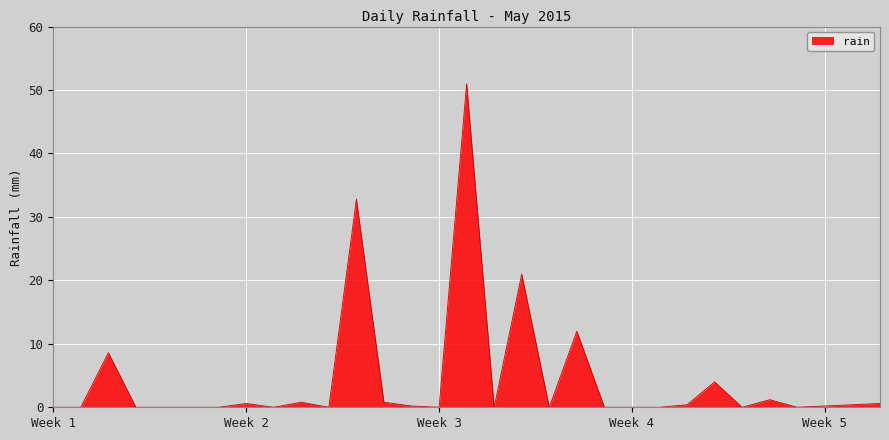

How many lines are shown in the chart?

1